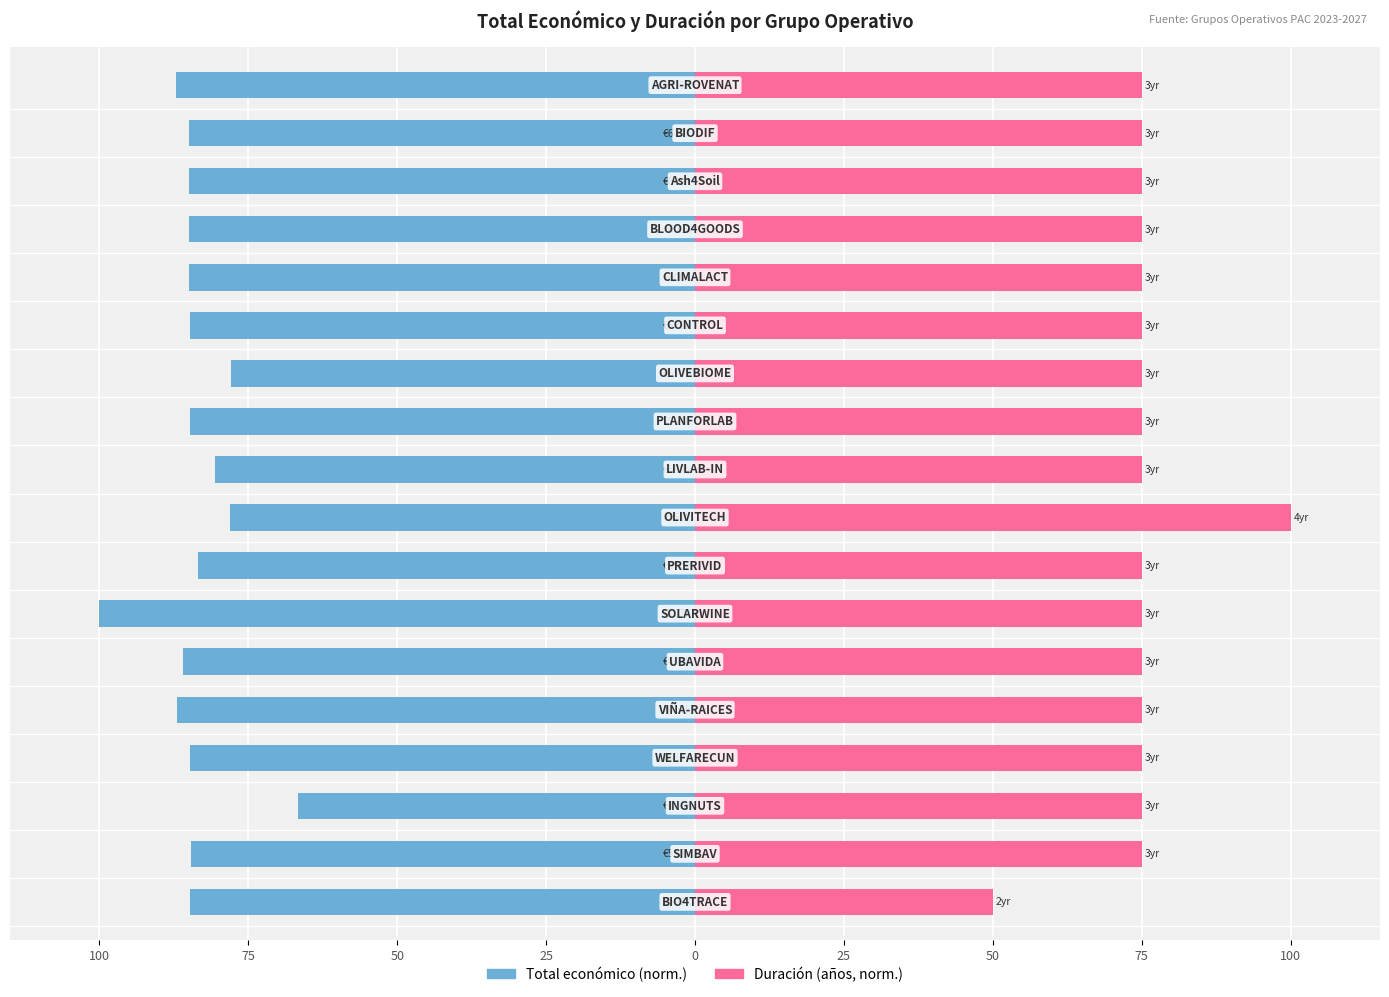

What is the approximate value of Duración (años, norm.) at 14?

75.0